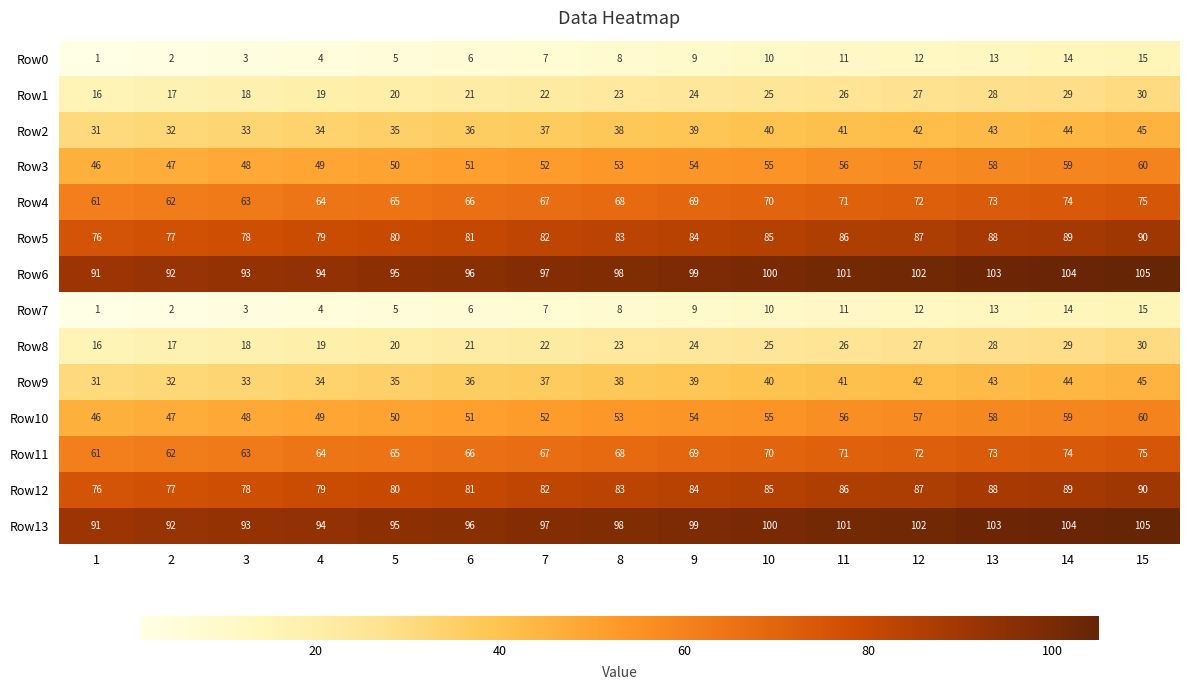

What is the average value of the Row2 series?

38